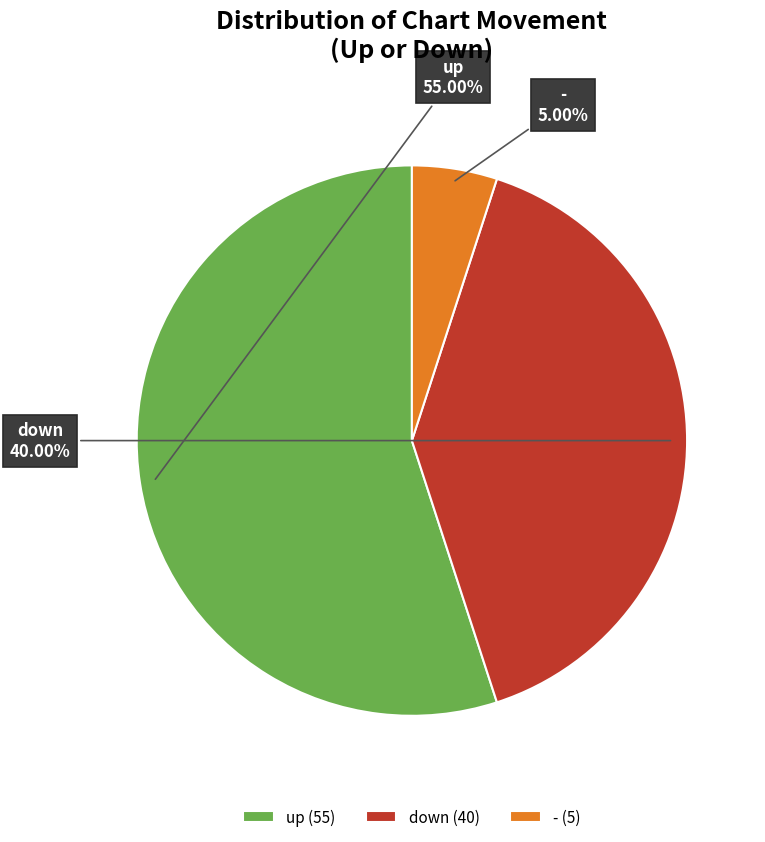

What is the ratio of the value at down to the value at up?

0.7